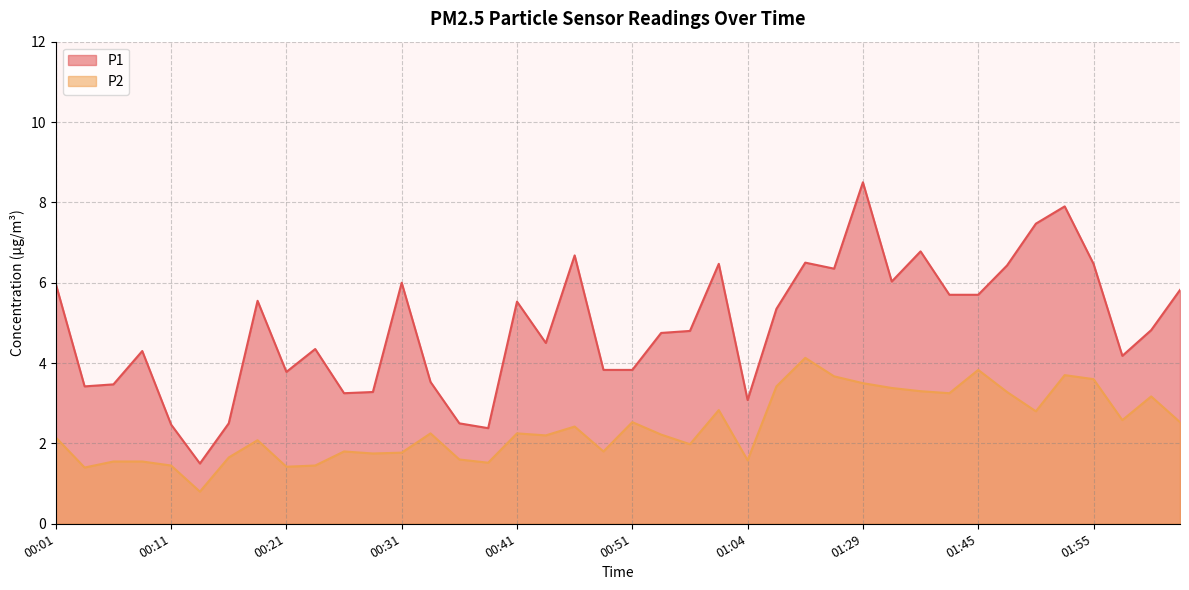

Is the value of P1 at 00:26 greater than the value of P2 at 01:43?

No